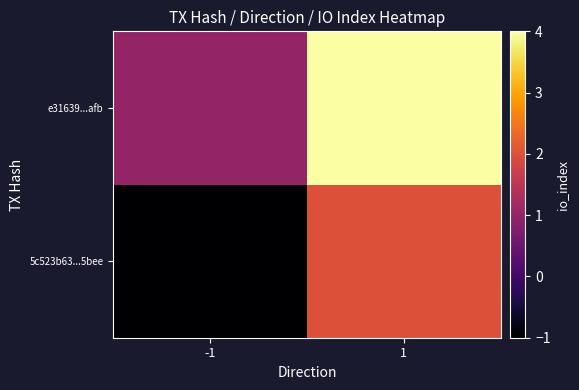

How many distinct data groups are displayed?

2